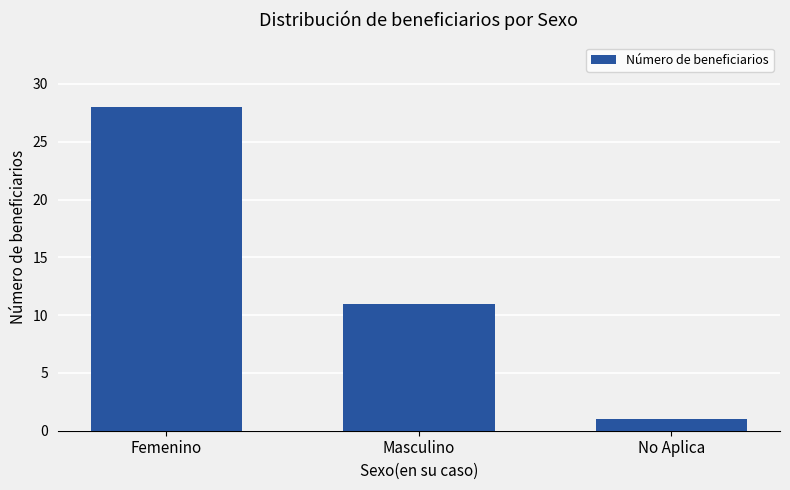

What is the difference between the maximum and minimum values?

27